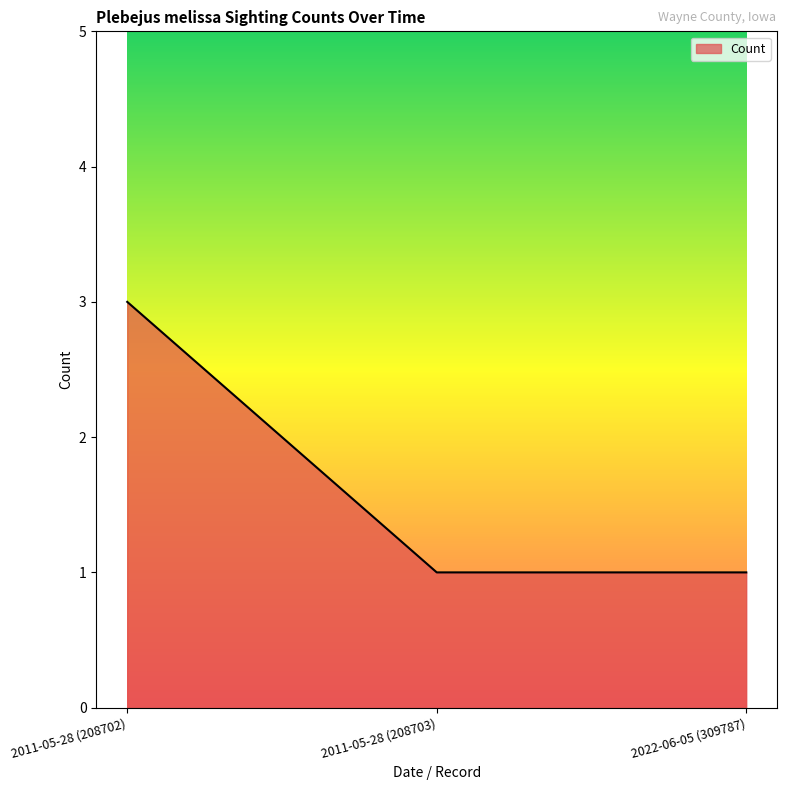

How many categories are shown in the chart?

3